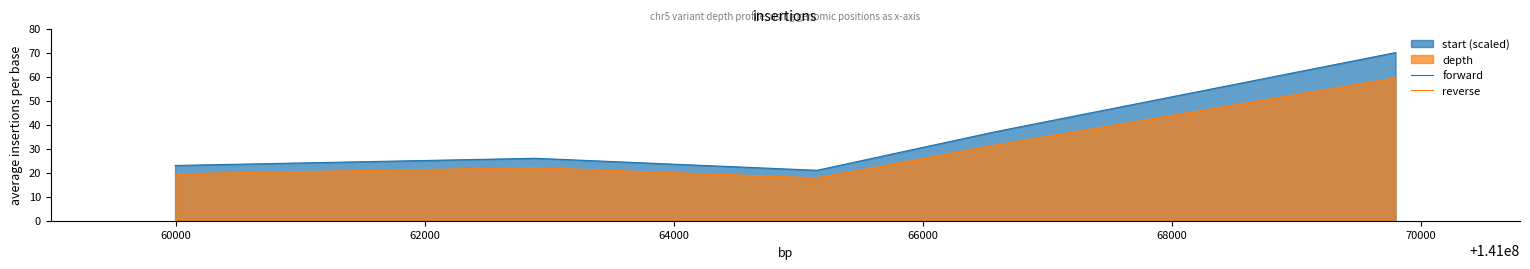

What is the highest value of the forward series?

70.0